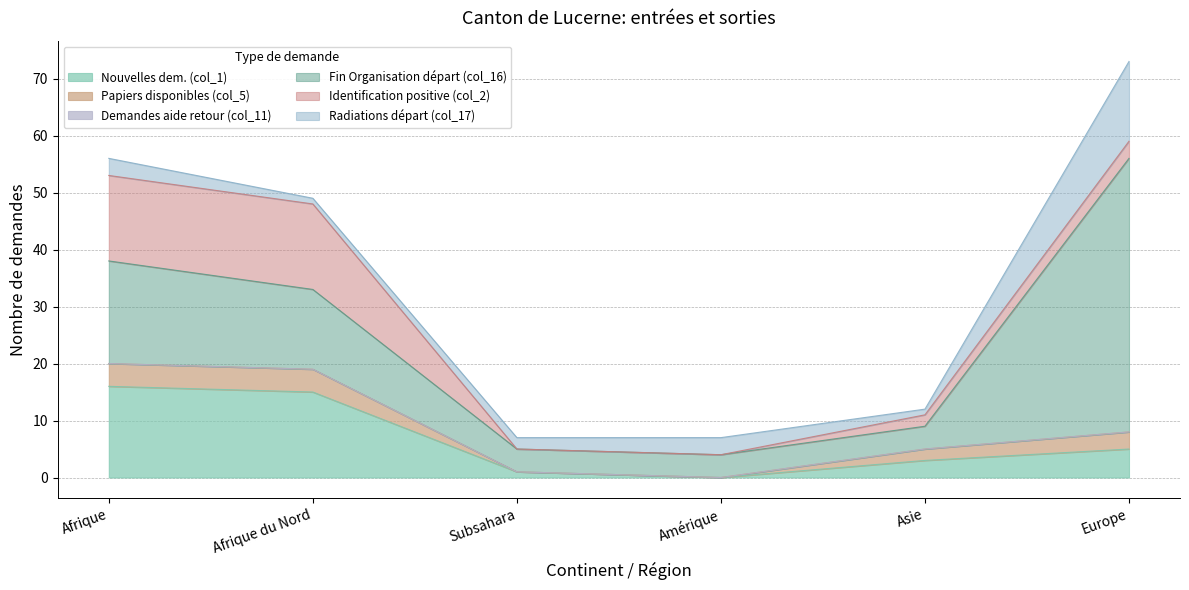

The Identification positive (col_2) series shows -10 at Subsahara. True or false?

False